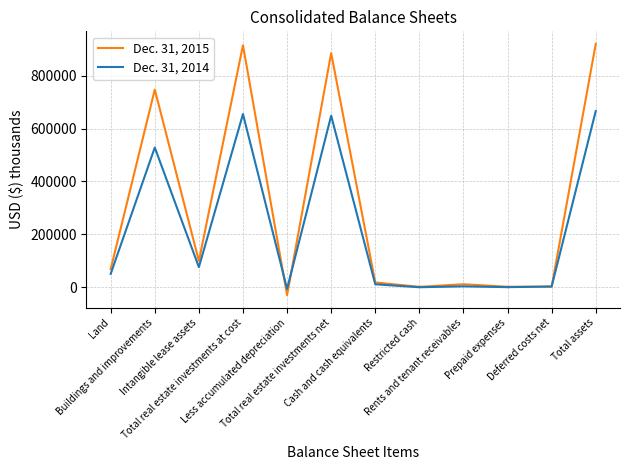

Which series has the largest range (max minus min)?

Dec. 31, 2015